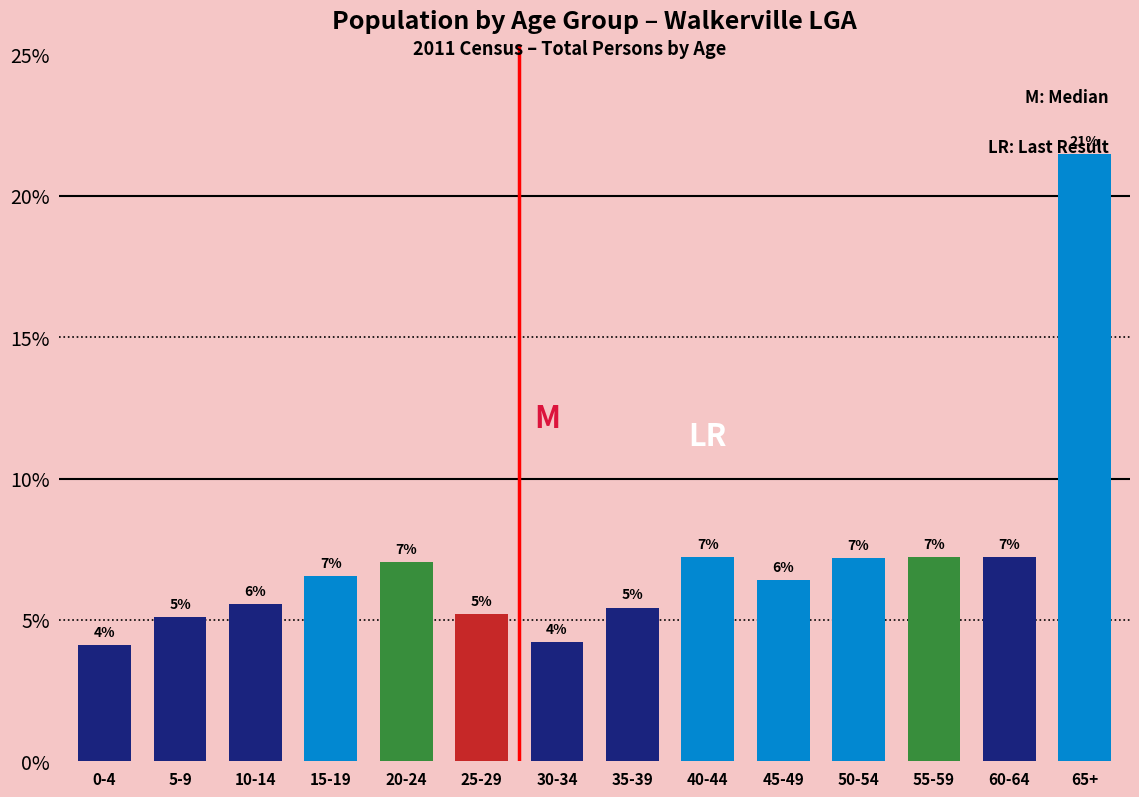

Are the bars horizontal?

No